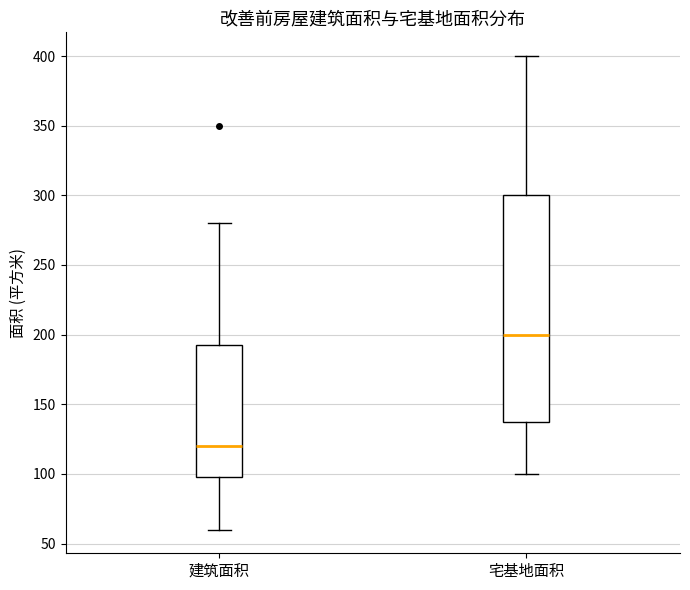

Which box has the highest median line?

宅基地面积